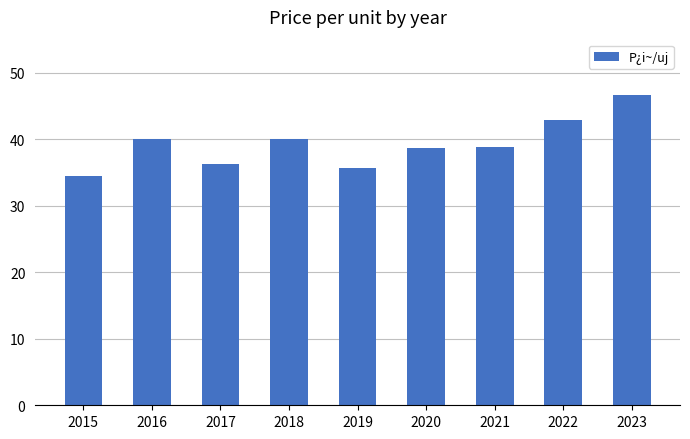

How many series are shown in this chart?

1